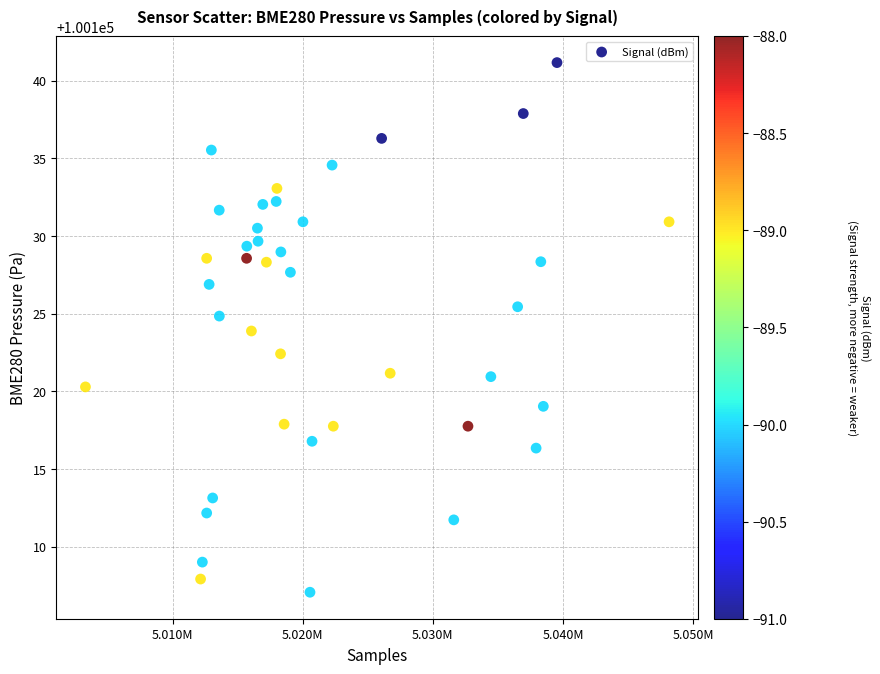

What is the range of X values (max minus min)?

44838.0